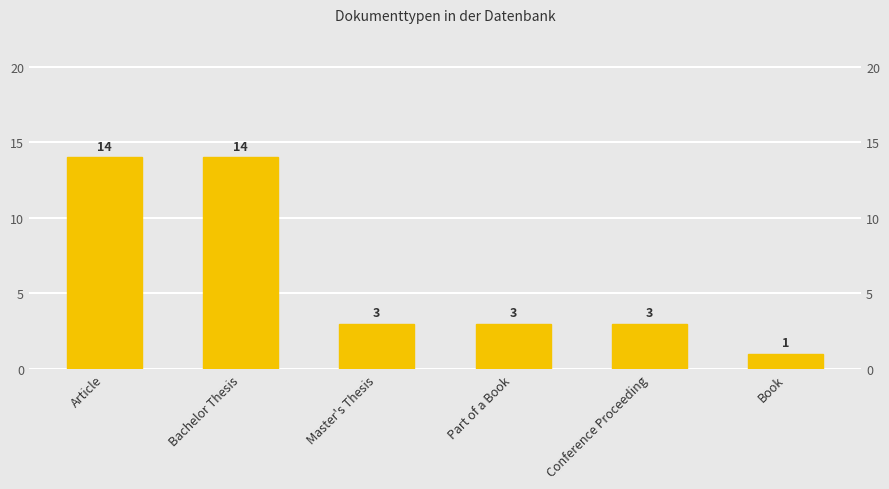

How many values are between 3 and 14?

5